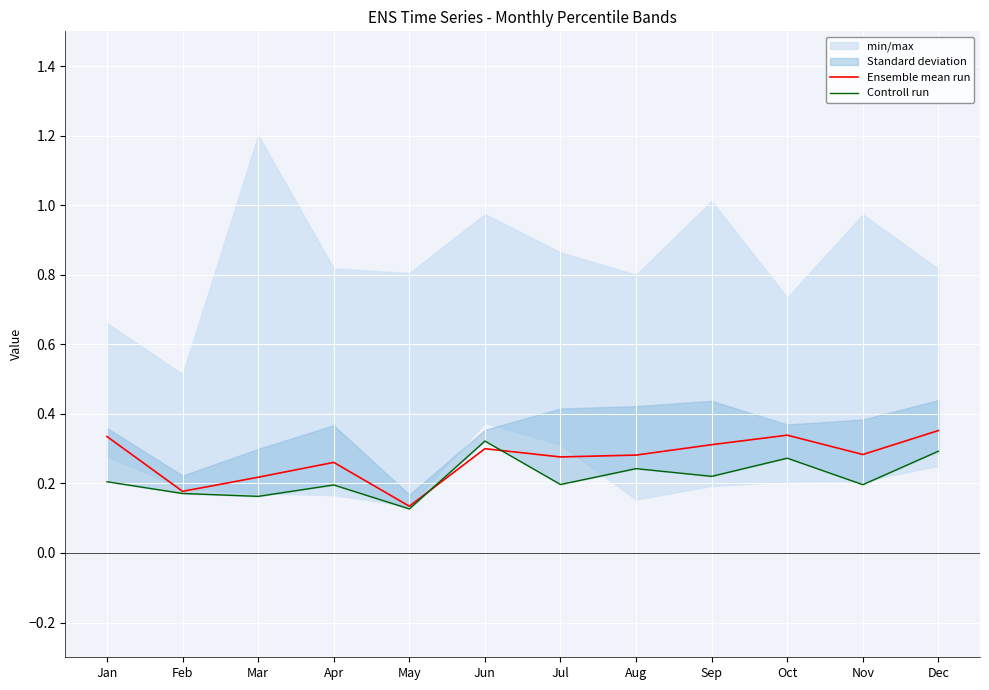

Is it true that Ensemble mean run equals 0.3 at Jul?

True